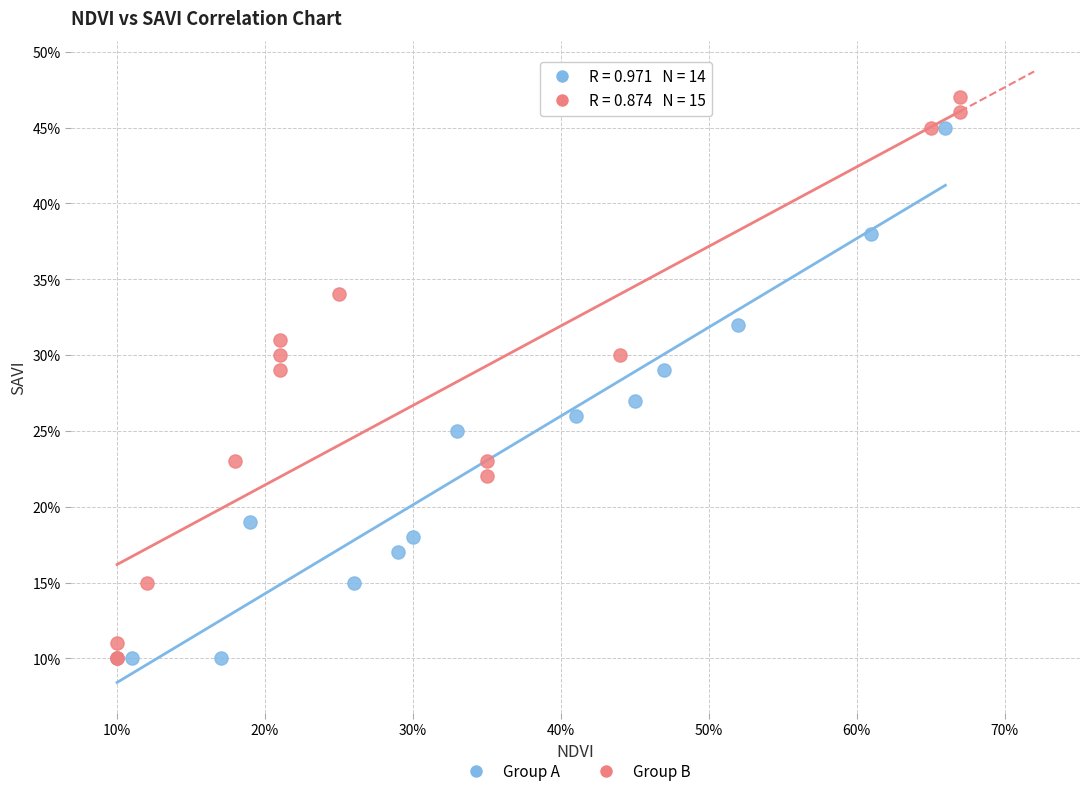

What are all the series names shown in the legend?

Group A, Group B